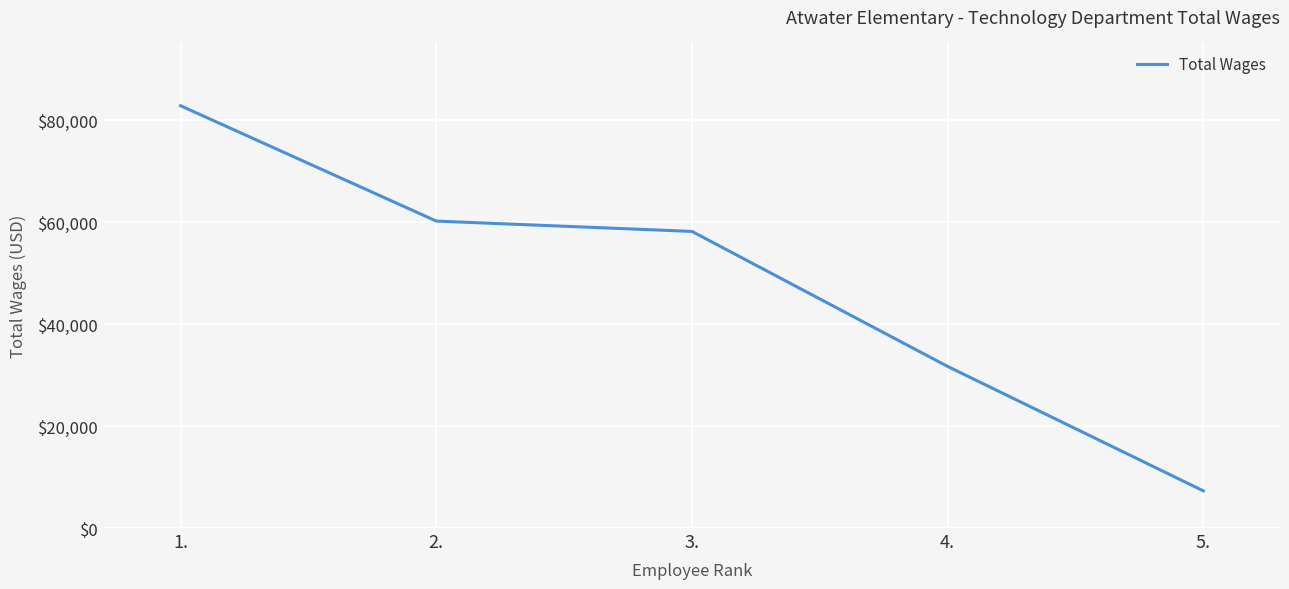

Approximately how many times larger is the value at 4. compared to 2.?

0.5